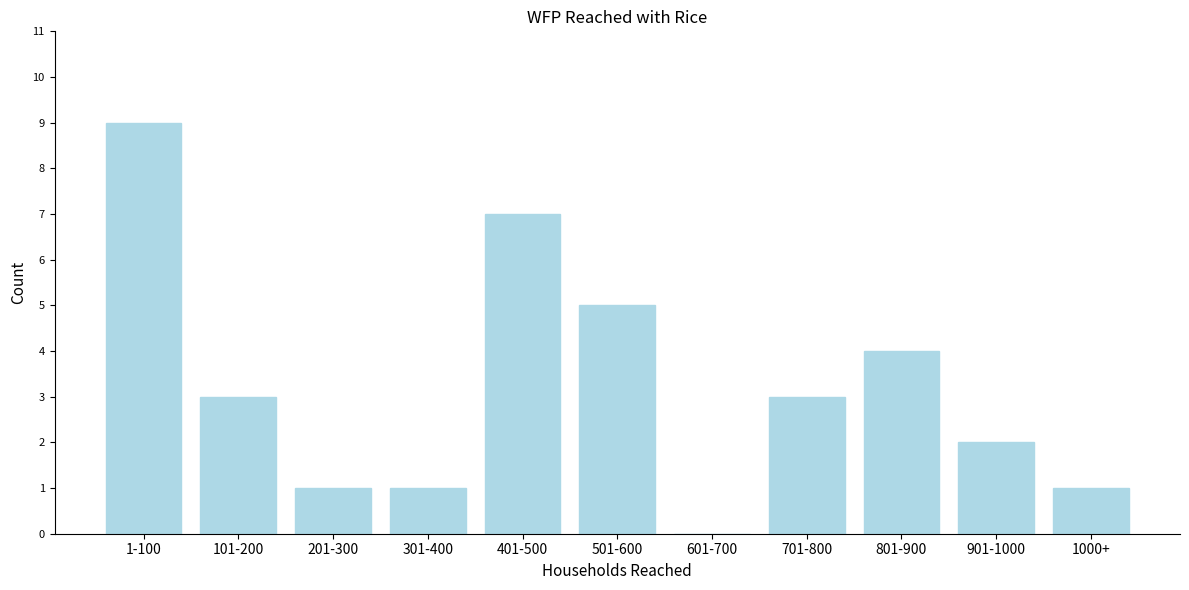

Reading left to right, transcribe all the data shown in this chart.

1-100=9	101-200=3	201-300=1	301-400=1	401-500=7	501-600=5	601-700=0	701-800=3	801-900=4	901-1000=2	1000+=1